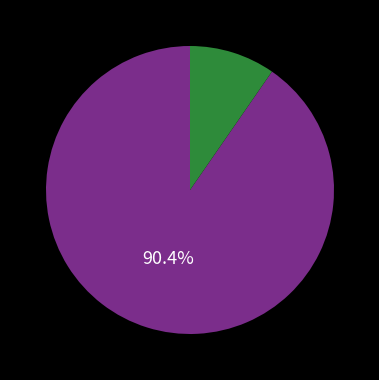

To the nearest percent, what is the difference between the largest and smallest slice percentages?

81%